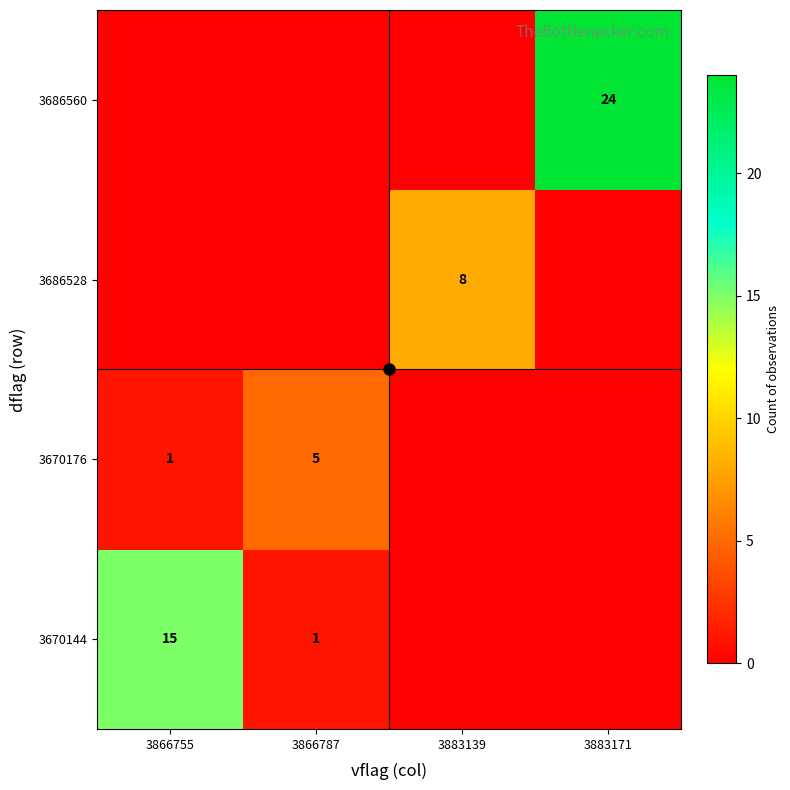

Where does the 3670144 series first go above 1?

3866755